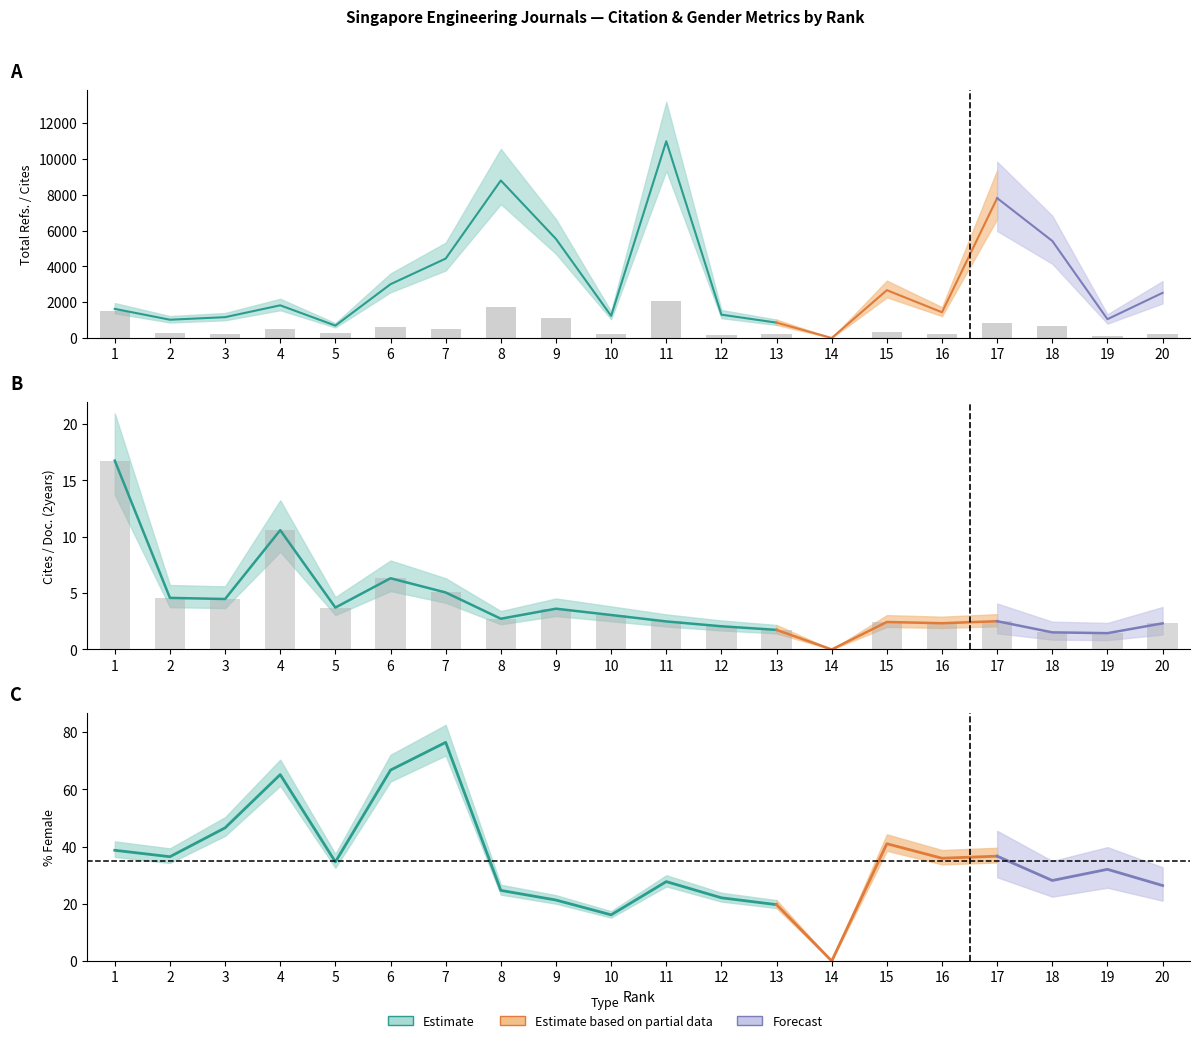

The value of Total Cites (3years) at 11 is 2957.5. True or false?

False